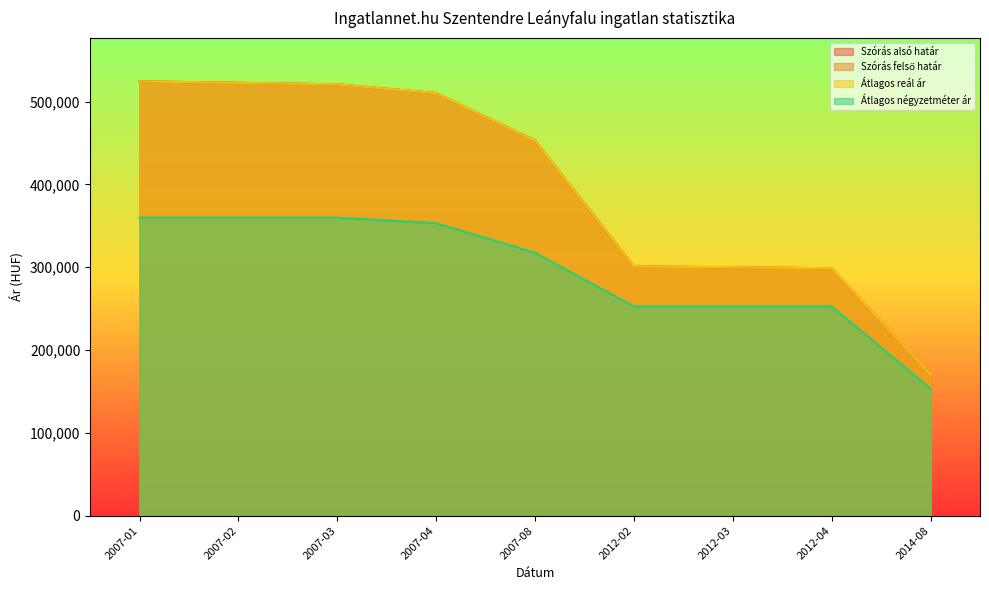

What is the maximum value shown in the chart?

524348